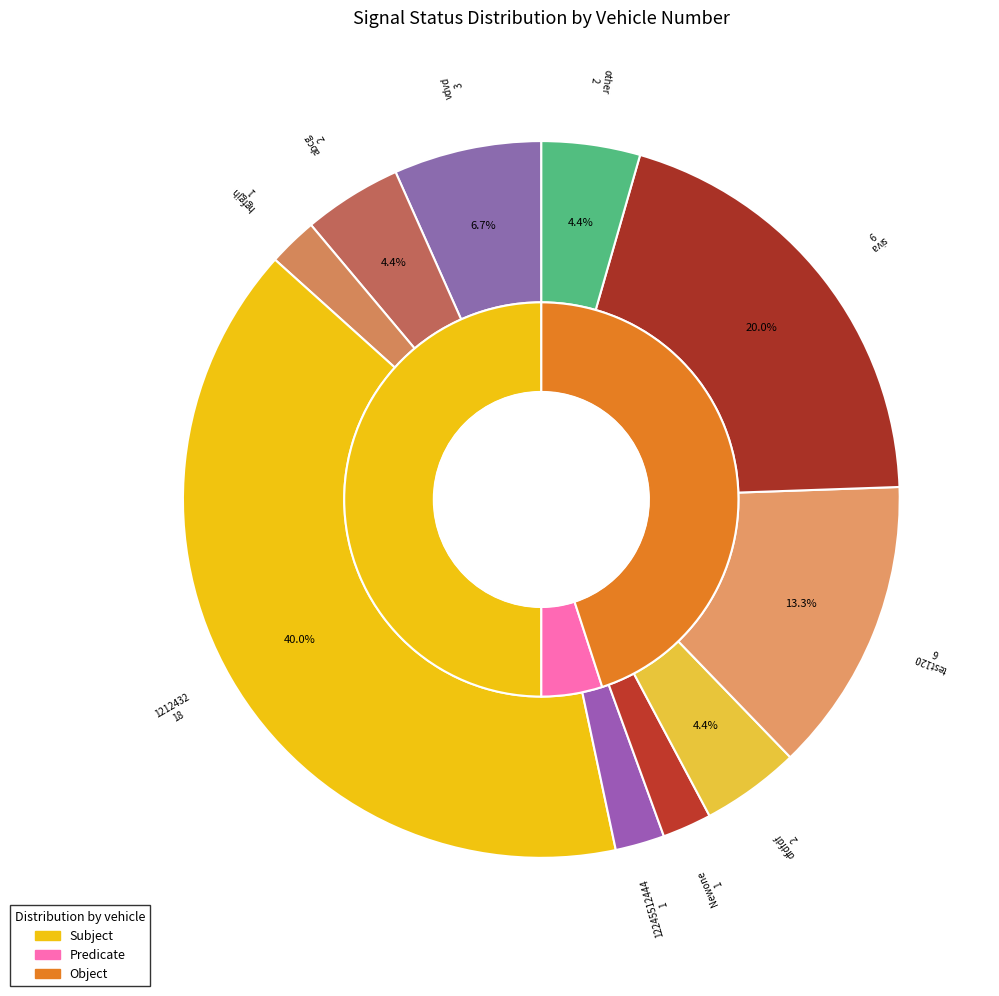

To the nearest percent, what portion does vdvd represent?

7%